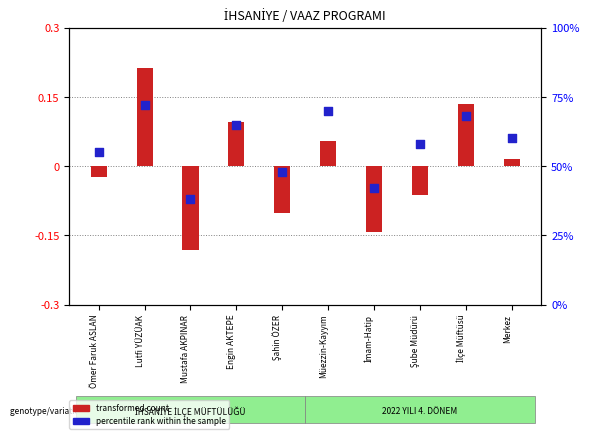

Which series has the largest total across all categories?

percentile rank within the sample